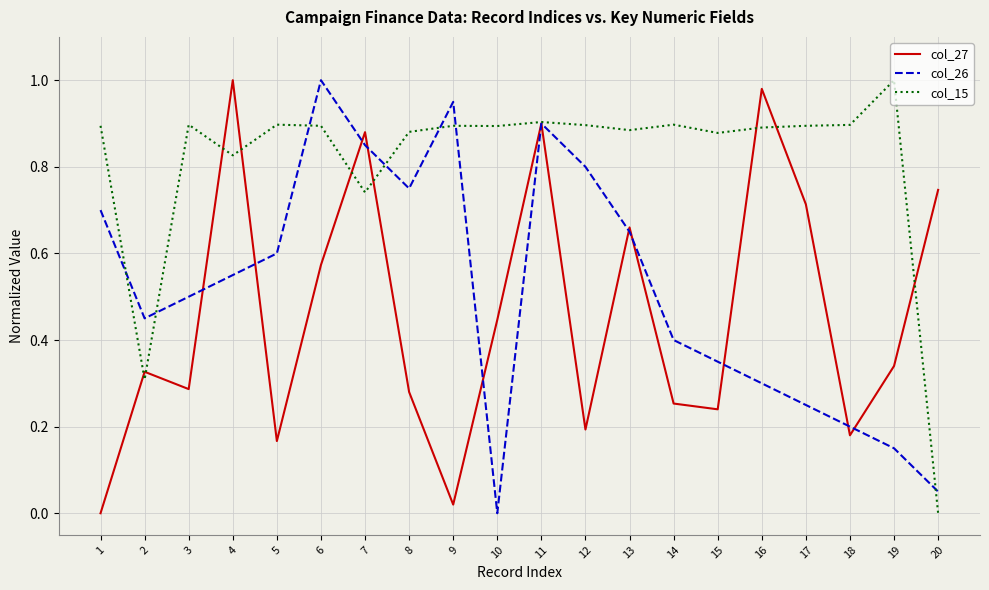

How many values in col_15 are above zero?

19